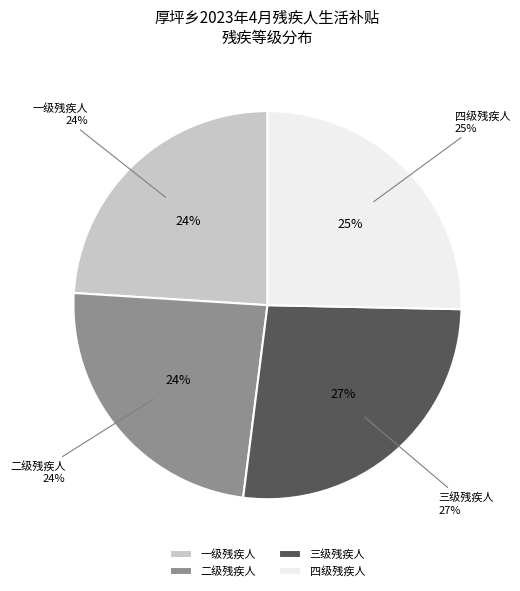

What percentage is the 一级残疾人 slice, to the nearest percent?

24%